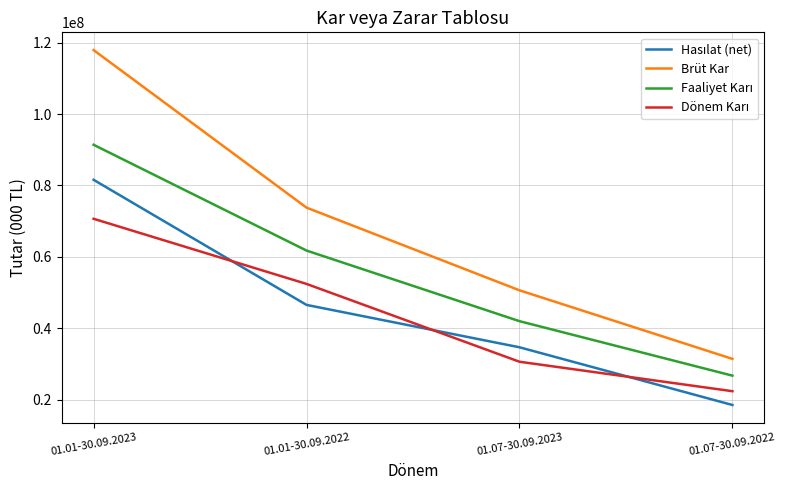

Which series has the largest total across all categories?

Brüt Kar